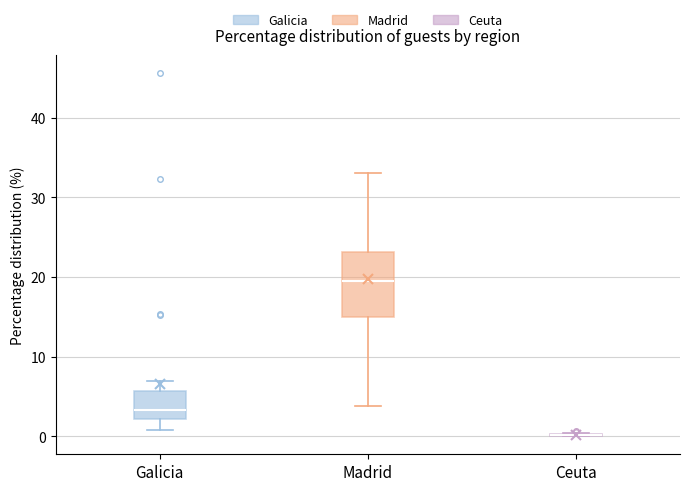

Where does the median line of the box for Galicia sit on the y-axis? The values are not printed on the chart, so give them approximately, as read against the axis.

3